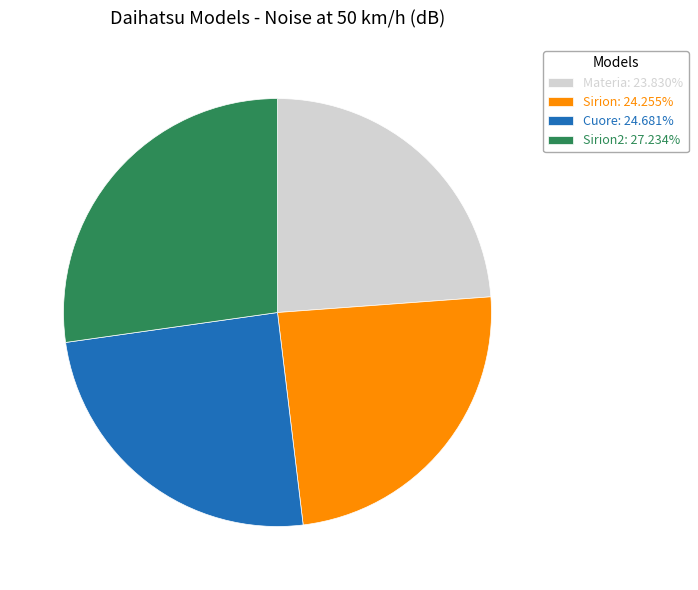

Approximately how many times larger is the value at Materia: 23.830% compared to Sirion2: 27.234%?

0.9